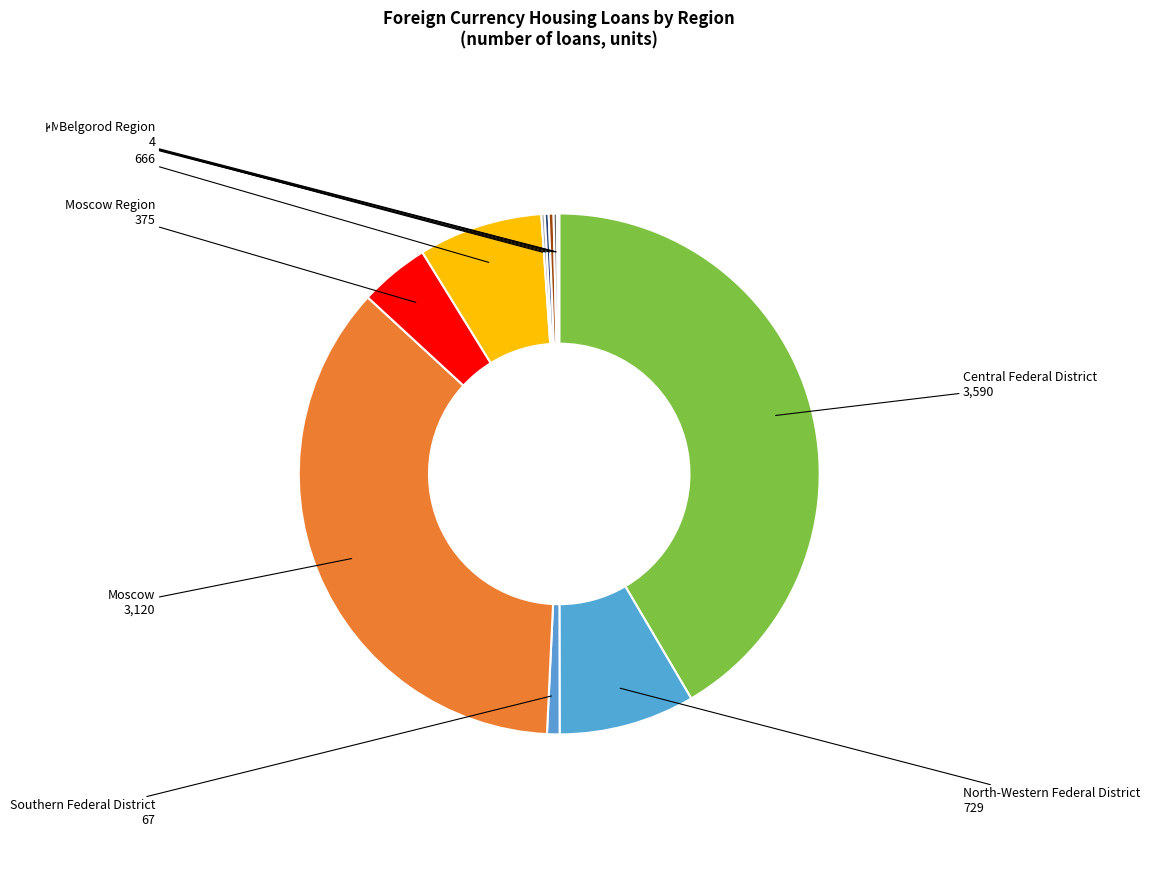

Count the number of slices in the pie.

12